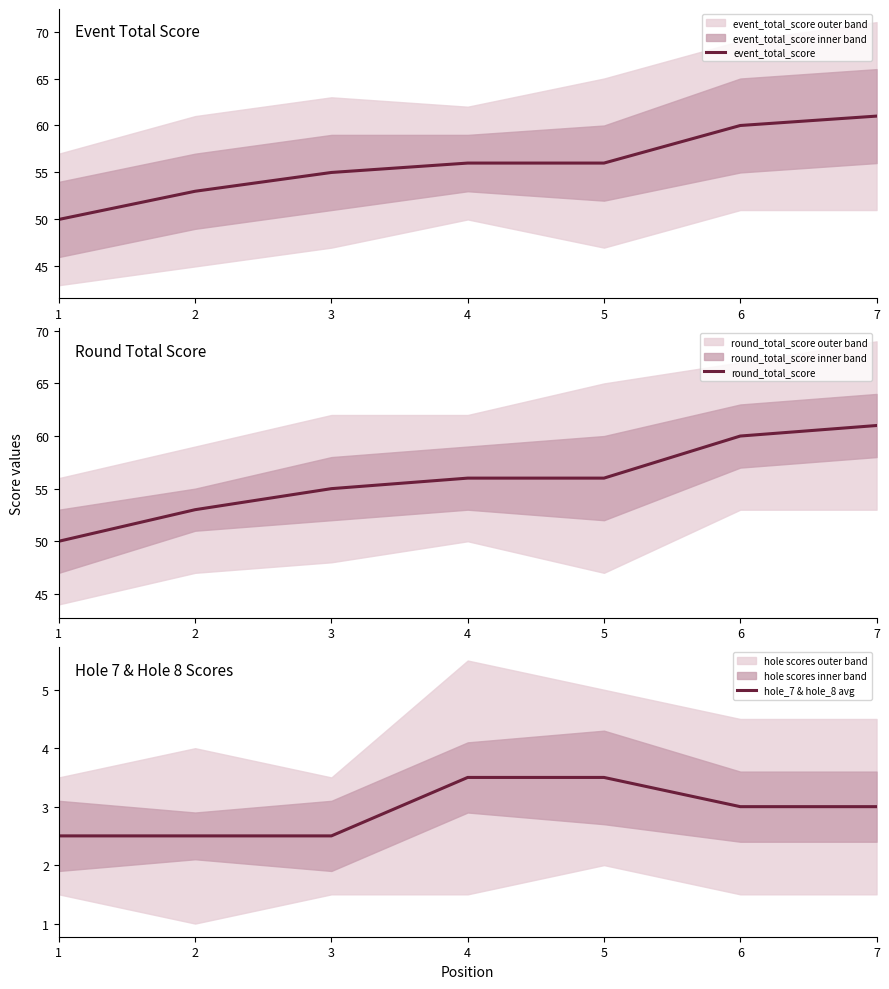

The value of hole_7 & hole_8 avg at 2 is 3.9. True or false?

False